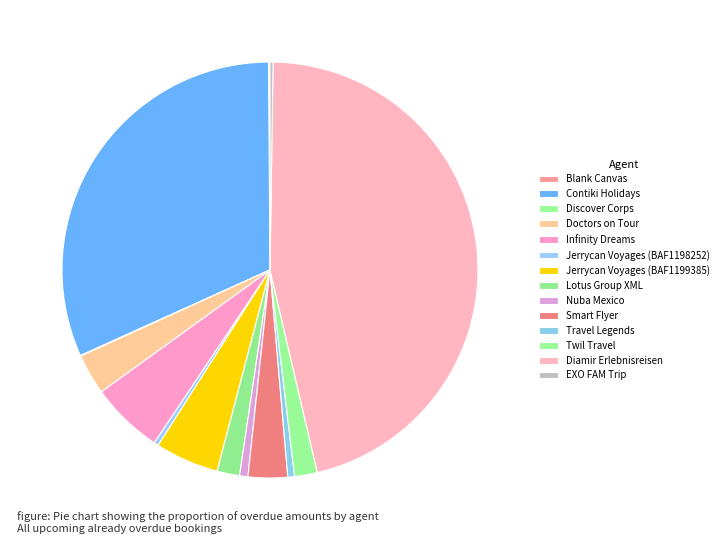

Rank the categories by value from highest to lowest.

Diamir Erlebnisreisen, Contiki Holidays, Infinity Dreams, Jerrycan Voyages (BAF1199385), Doctors on Tour, Smart Flyer, Twil Travel, Lotus Group XML, Nuba Mexico, Travel Legends, Jerrycan Voyages (BAF1198252), EXO FAM Trip, Blank Canvas, Discover Corps